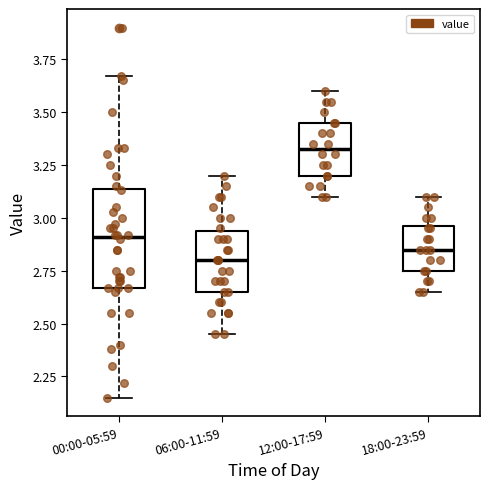

Reading left to right, transcribe this box plot: for each box, give where its median line is, the range the box spans, and where its two whiskers end, as read against the y-axis. The values are not printed on the chart, so give them approximately, as read against the axis.

00:00-05:59: median 2.90, box 2.65 to 3.15, whiskers 2.15 to 3.65
06:00-11:59: median 2.80, box 2.65 to 2.95, whiskers 2.45 to 3.20
12:00-17:59: median 3.35, box 3.20 to 3.45, whiskers 3.10 to 3.60
18:00-23:59: median 2.85, box 2.75 to 2.95, whiskers 2.65 to 3.10